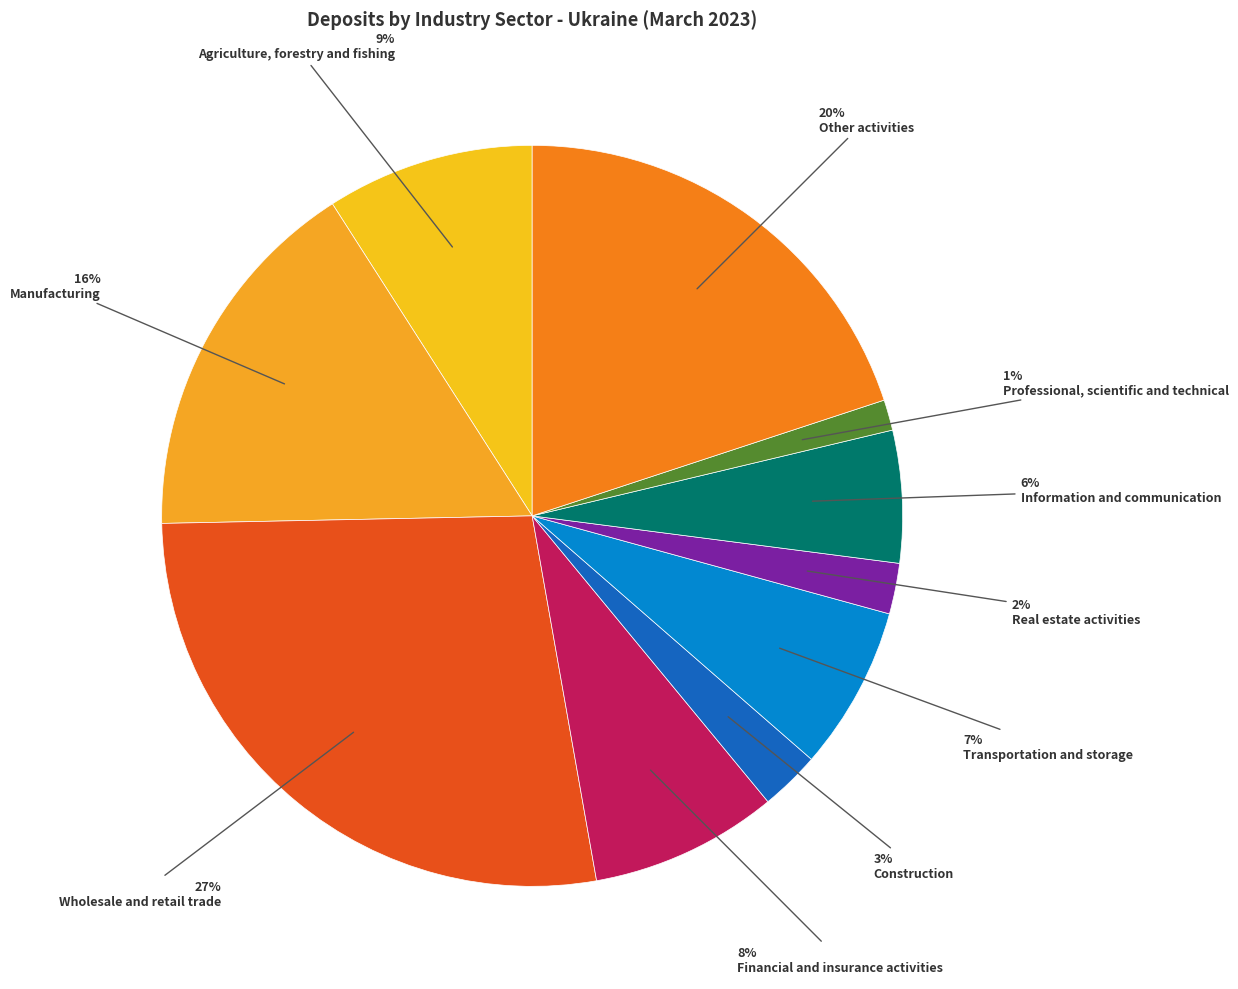

How many slices are in this pie chart?

10